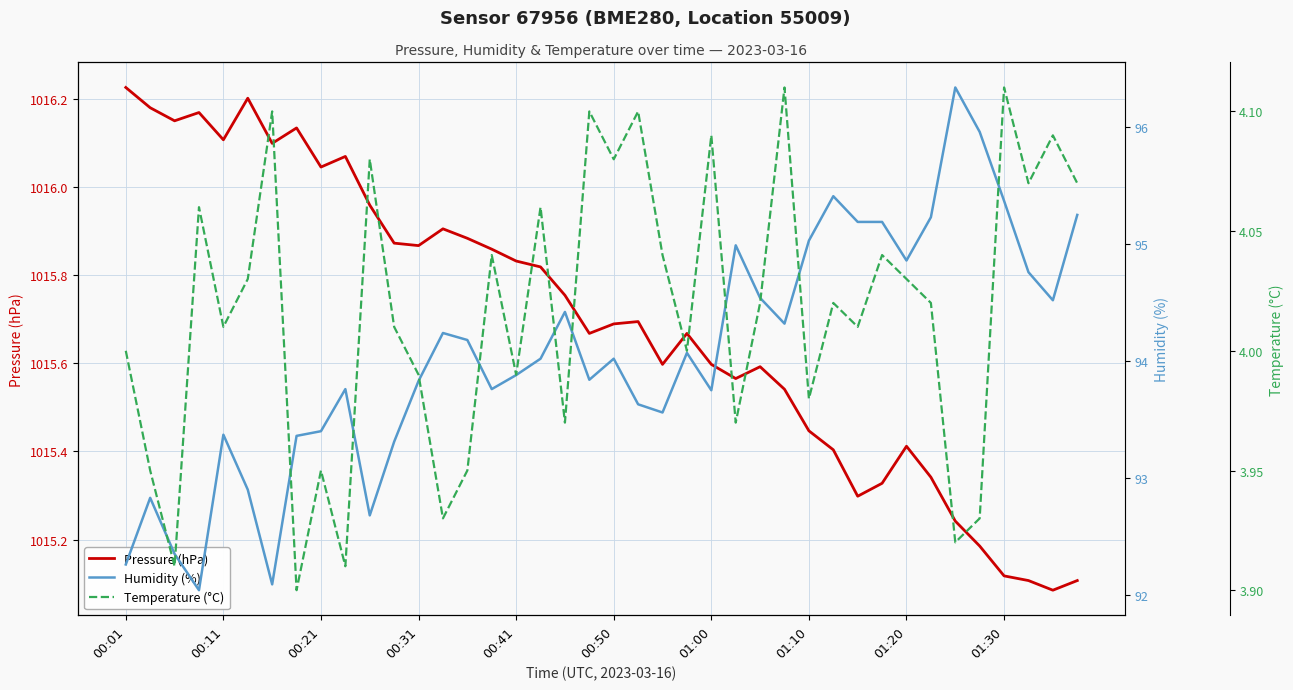

Is the value of Pressure (hPa) at 25 greater than the value of Humidity (%) at 15?

Yes